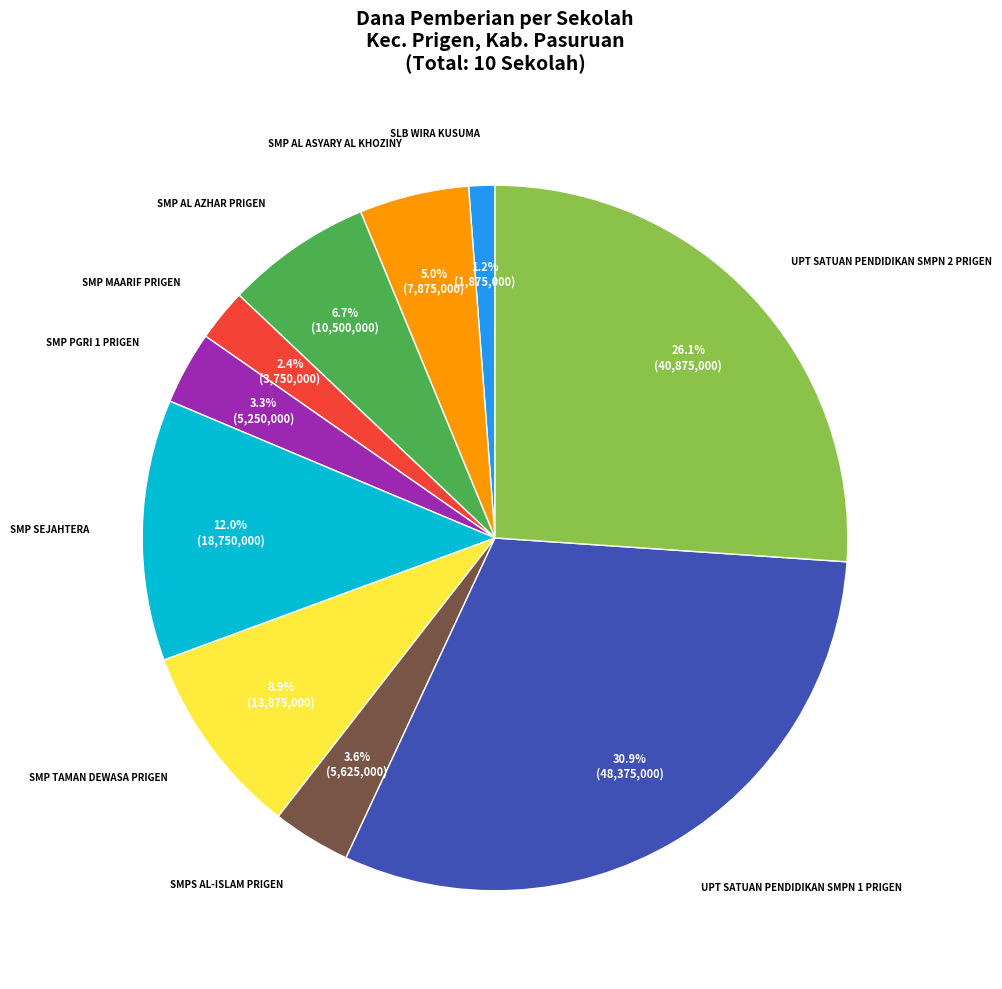

Is there a majority slice in this chart?

No